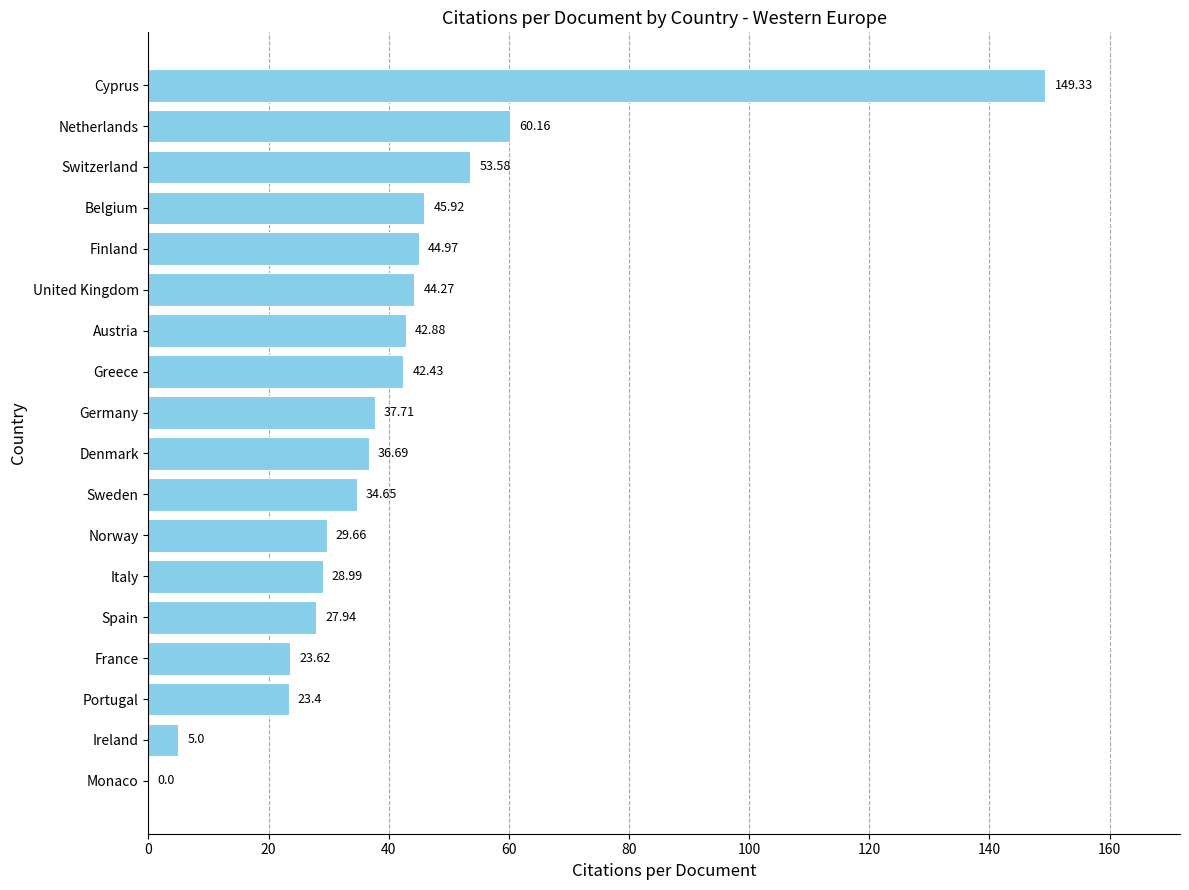

Approximately how many times larger is the value at Greece compared to Denmark?

1.2